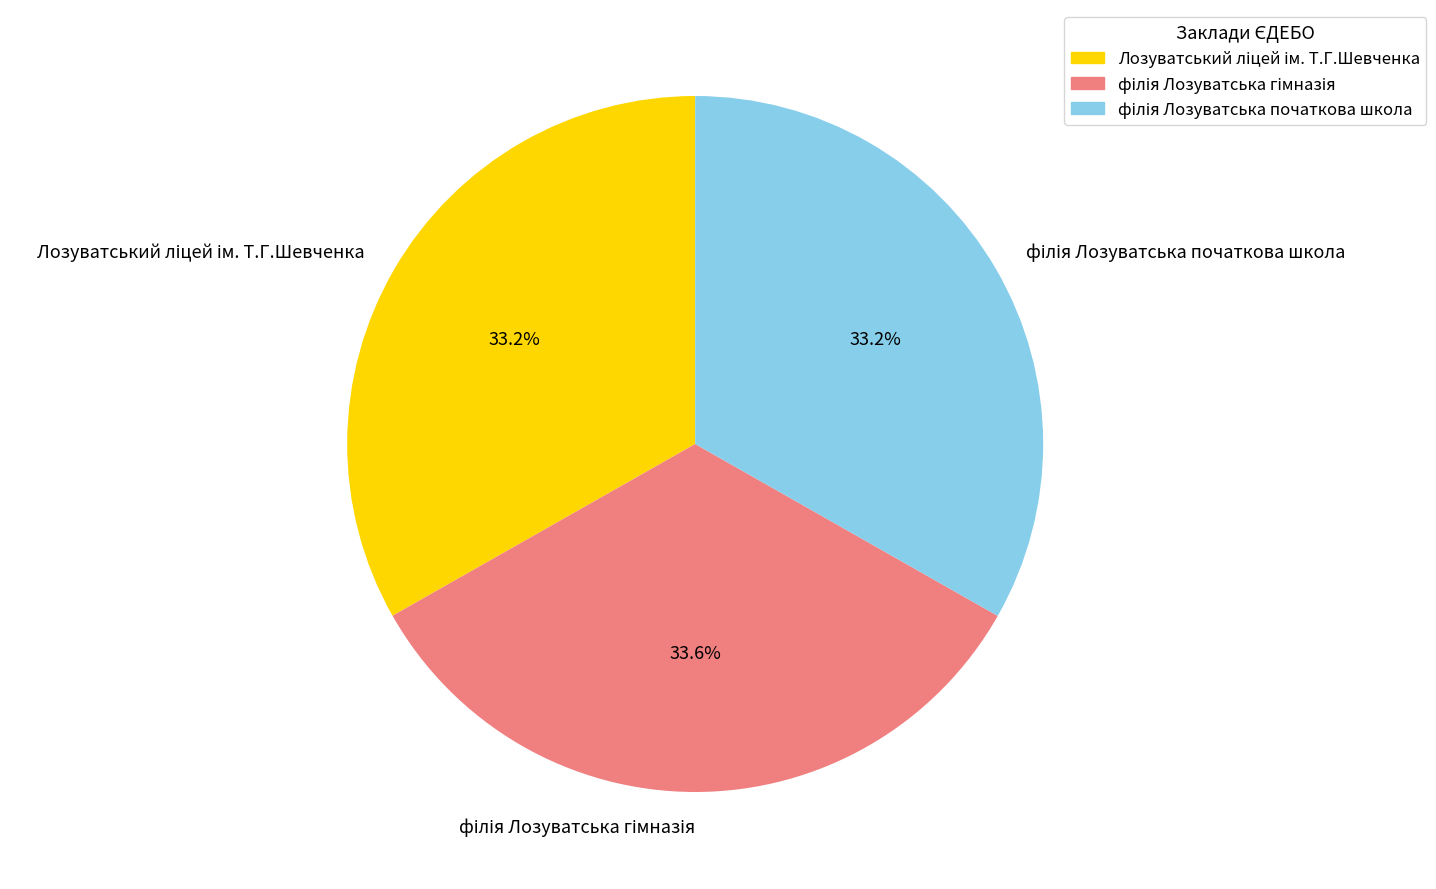

Does any single category account for the majority?

No